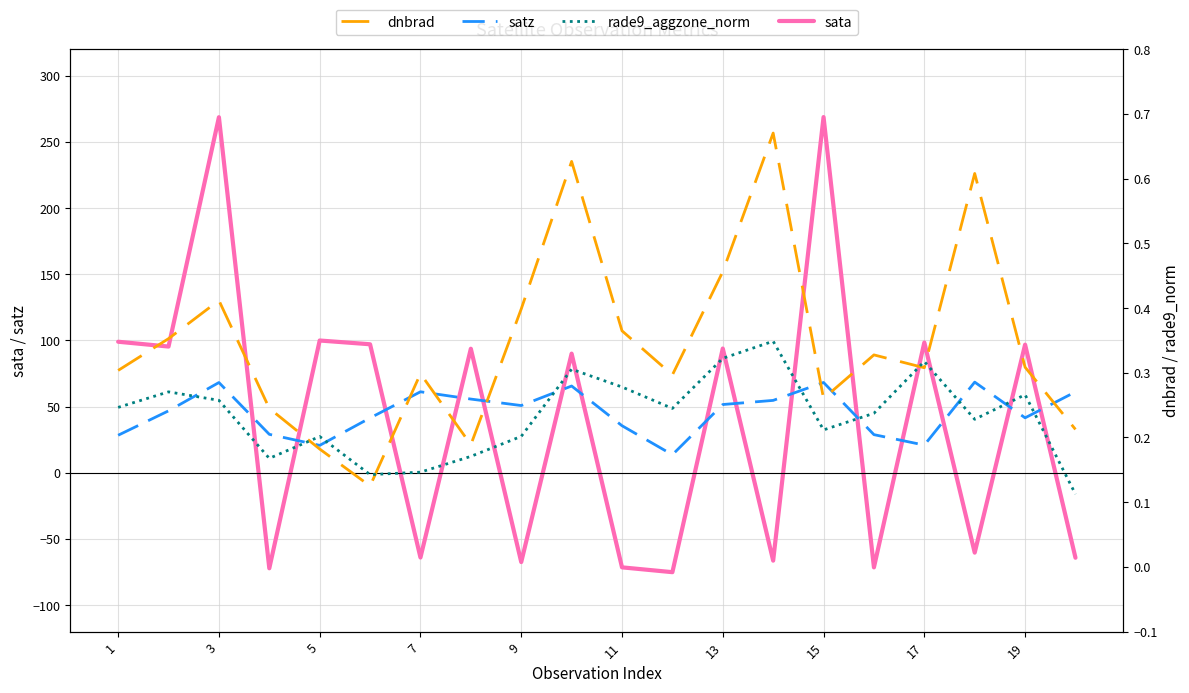

What is the difference between the second highest and second lowest values in the sata series?

340.7